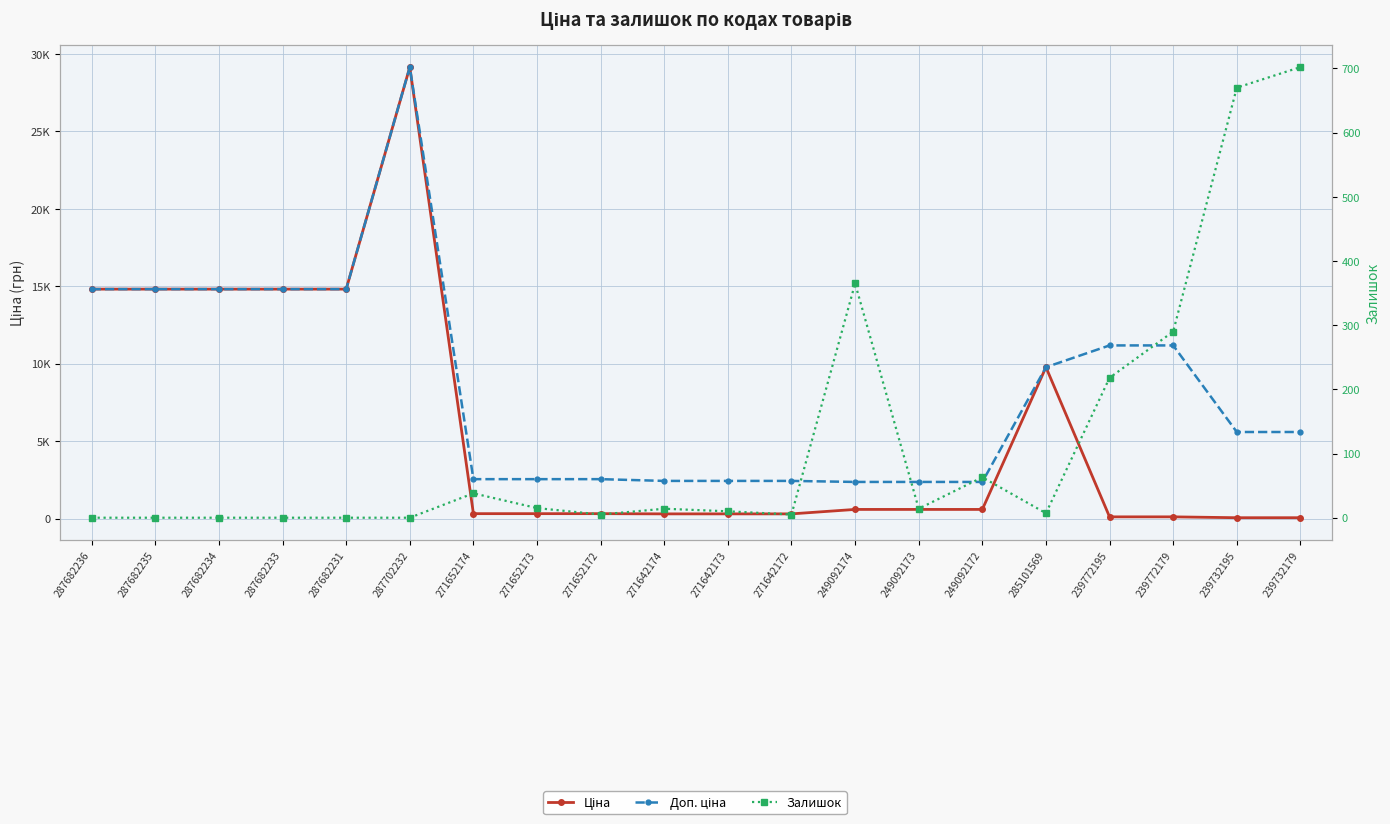

What is the total value across all series at 239772195?

11511.8